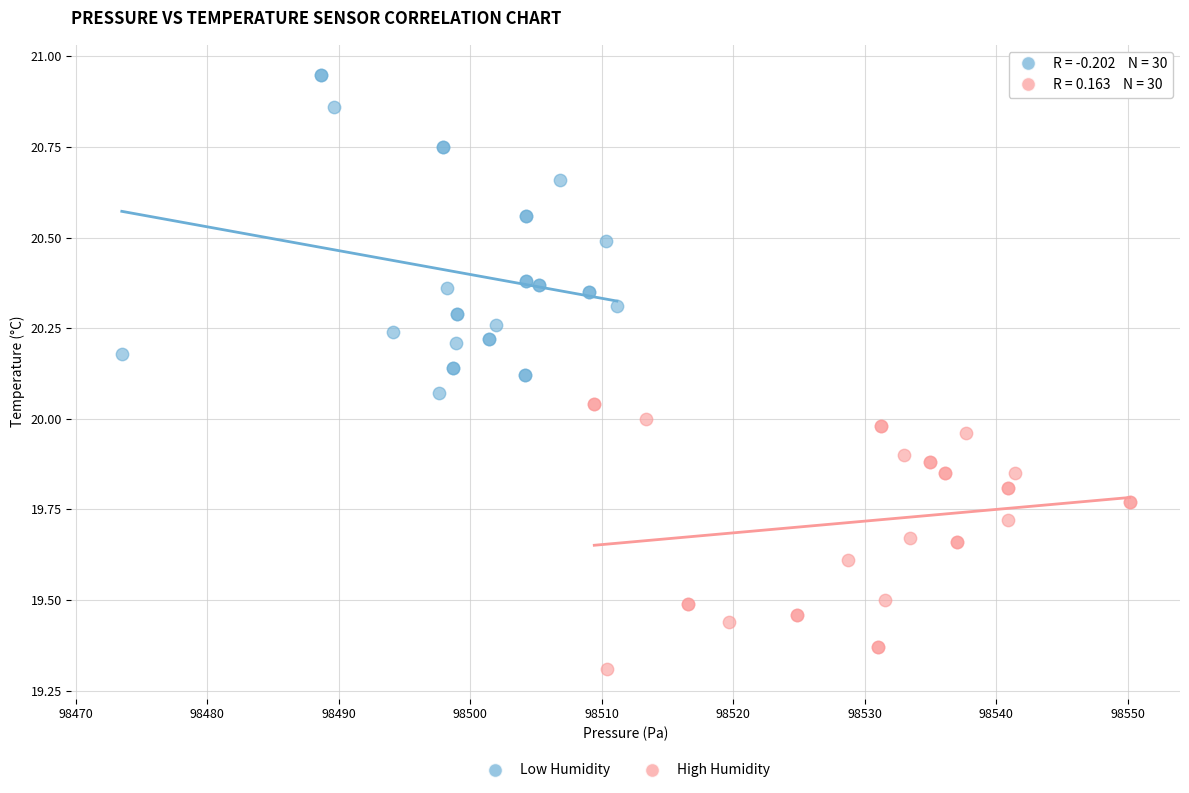

Which series reaches the minimum Y coordinate?

High Humidity